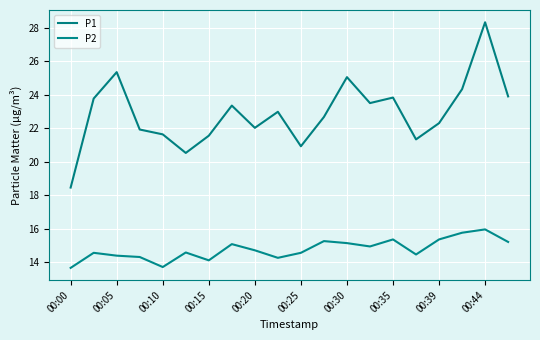

Does the chart have visible grid lines?

Yes